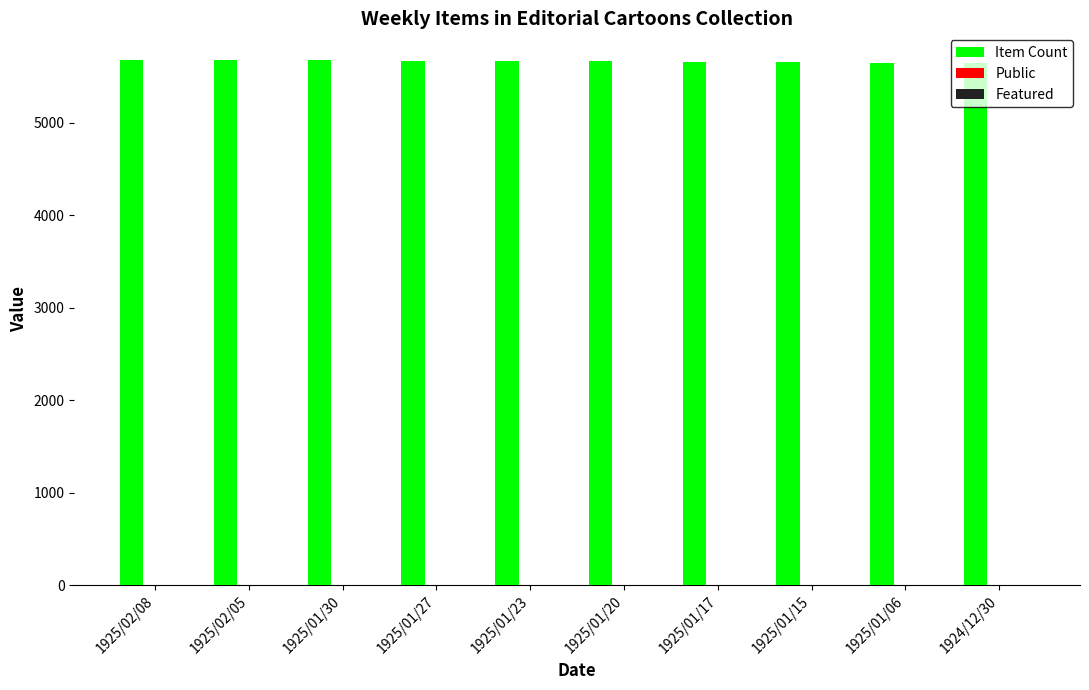

The value of Item Count at 1925/01/27 is 3253. True or false?

False